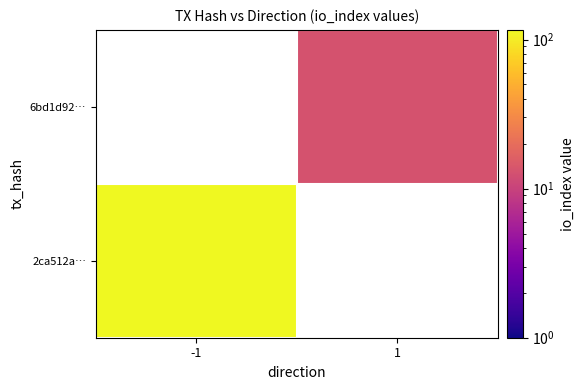

Rank the categories by 2ca512a… value from lowest to highest.

-1, 1